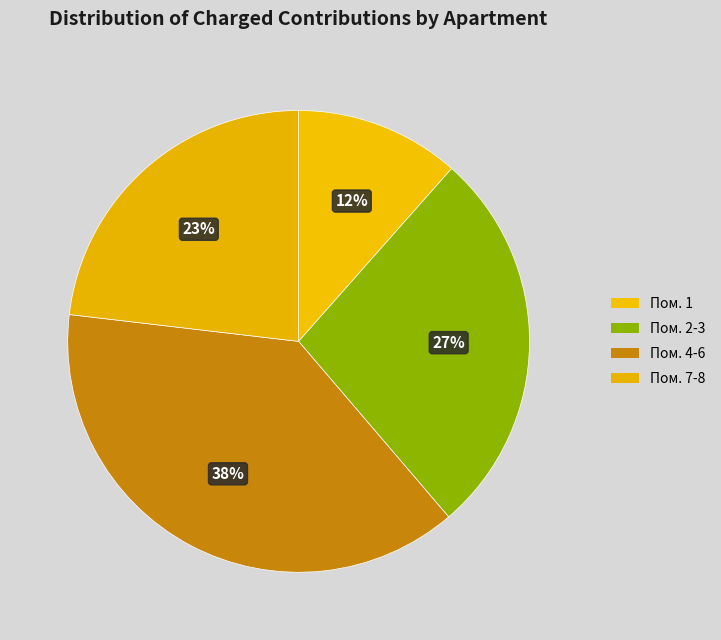

Count the number of slices in the pie.

4